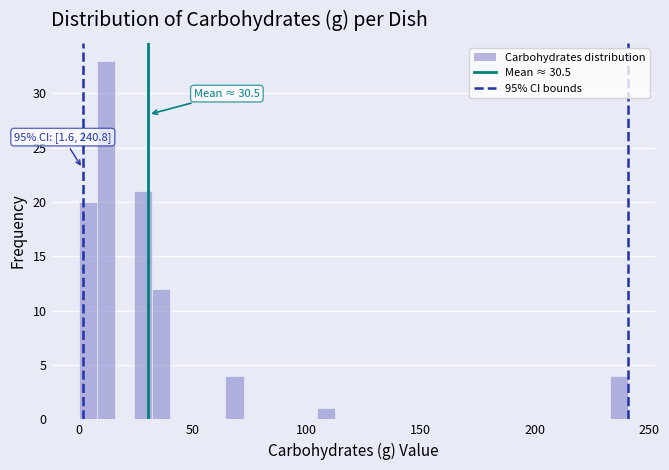

Around what value on the x-axis is the tallest bar? Give the approximate position of its centre, as read against the axis.

10